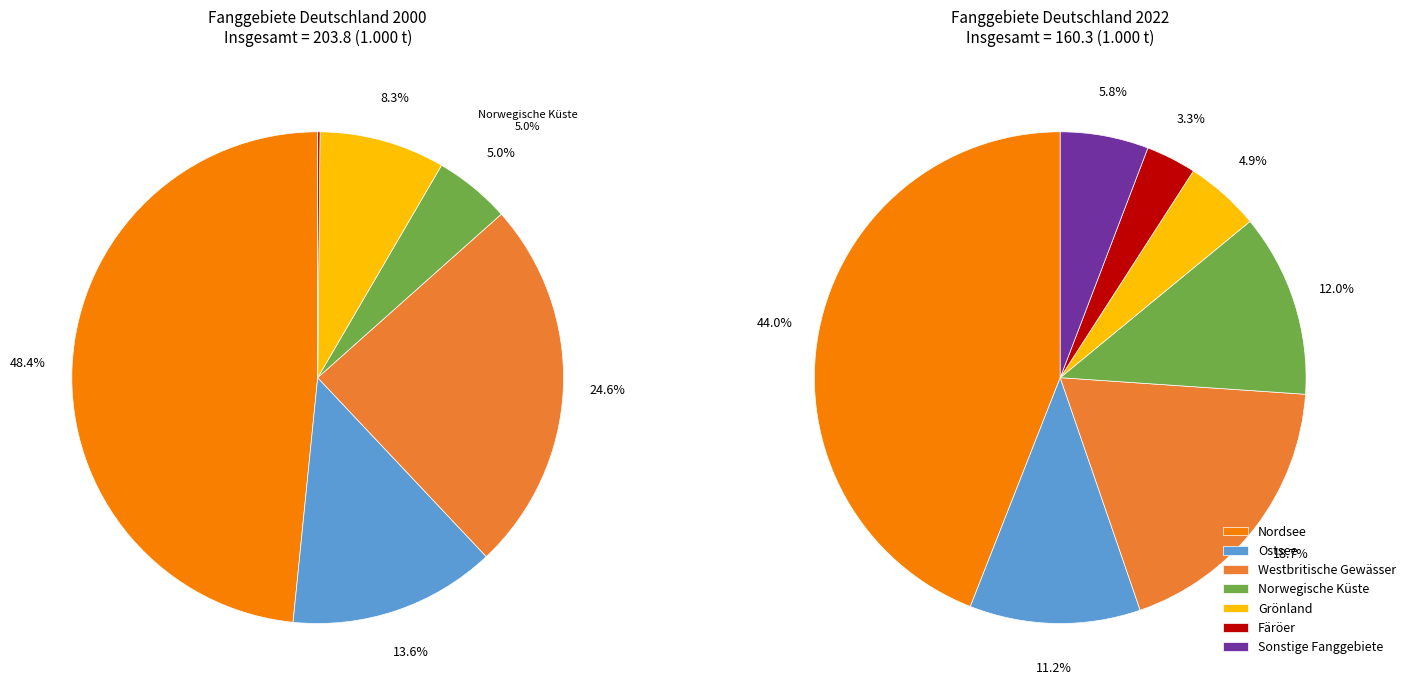

What is the difference between the highest and lowest values at 4?

8.9